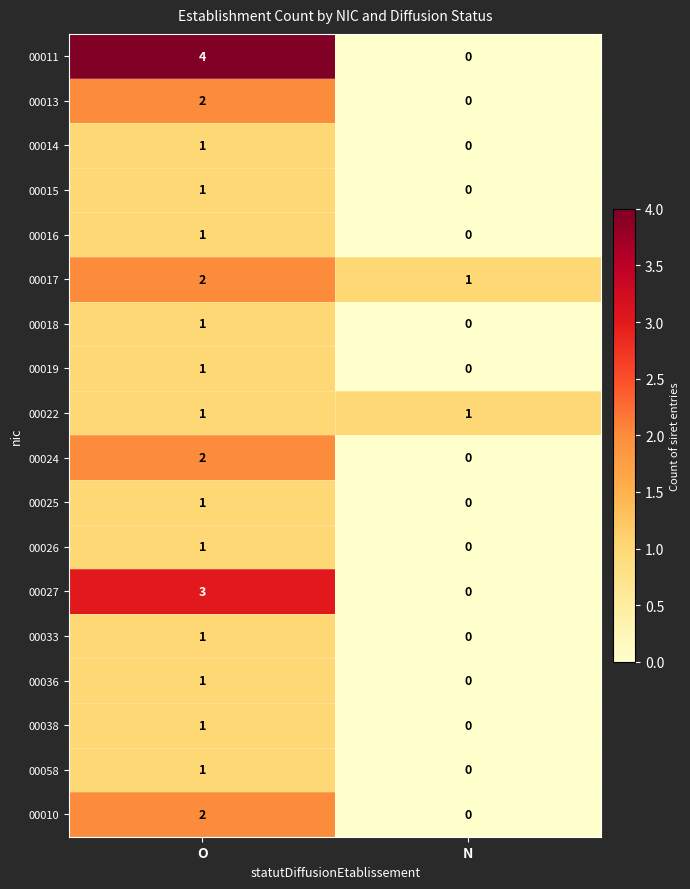

Which series has the largest total across all categories?

00011